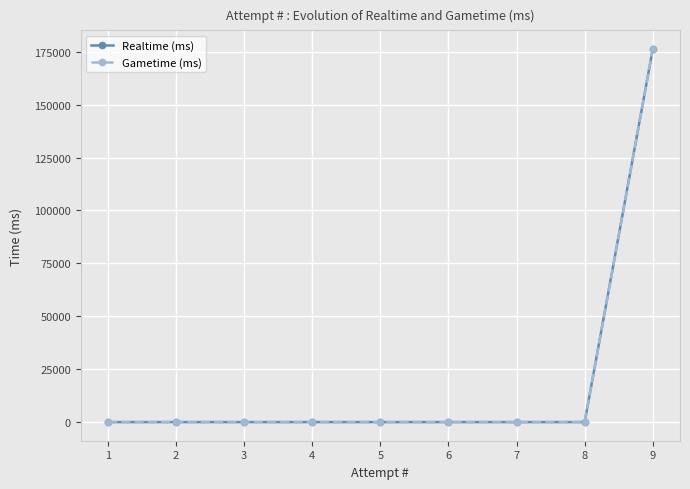

Between 5 and 9, which series saw the biggest shift?

Realtime (ms)